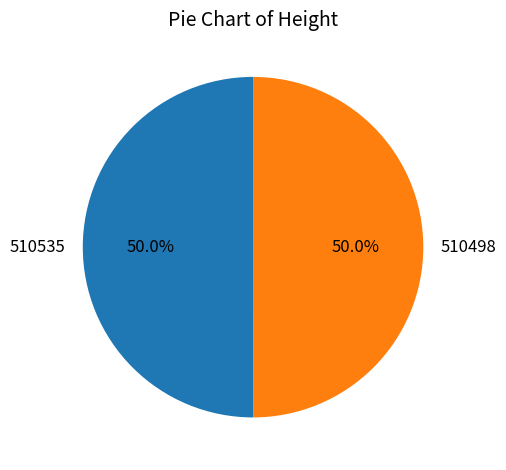

What percentage is NOT represented by 510498?

50.0%